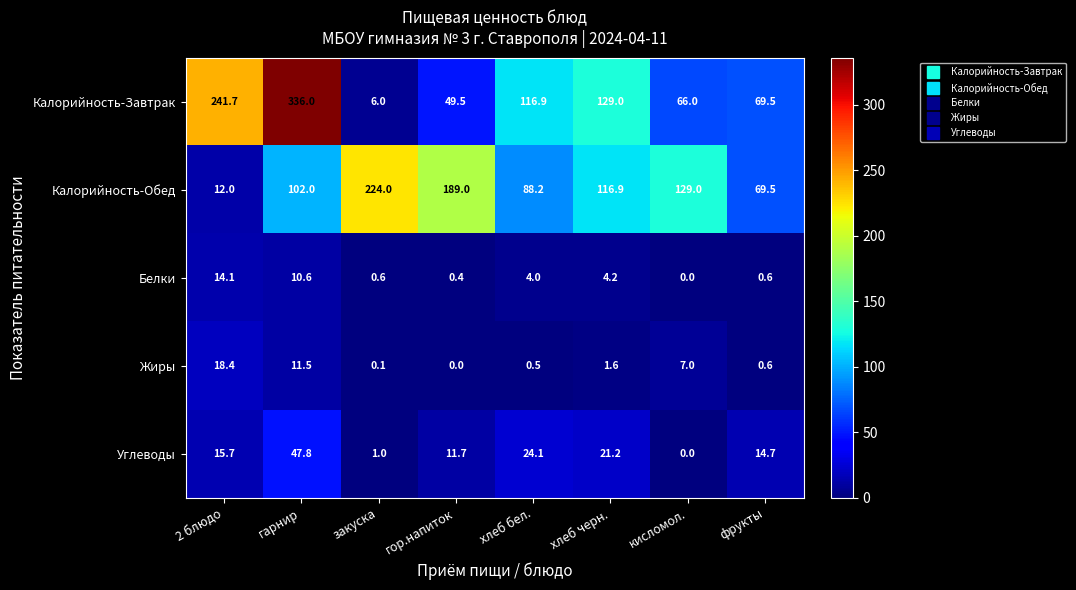

The Калорийность-Завтрак series shows 116.9 at хлеб бел.. True or false?

True